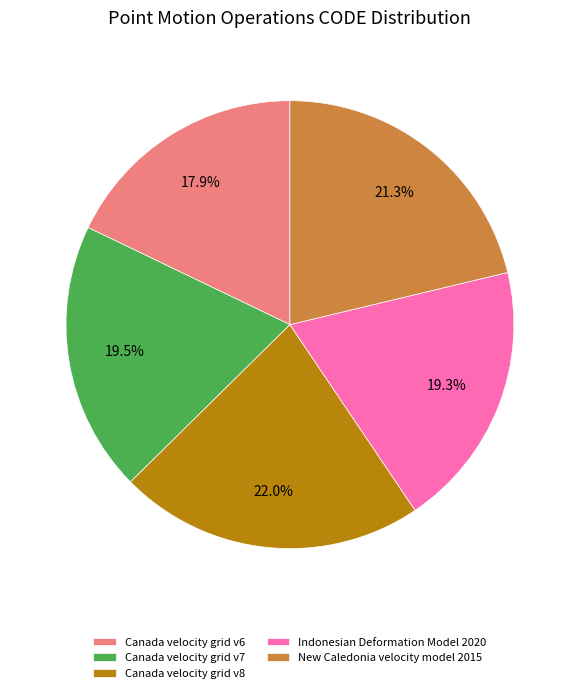

What portion of the pie excludes New Caledonia velocity model 2015?

78.7%